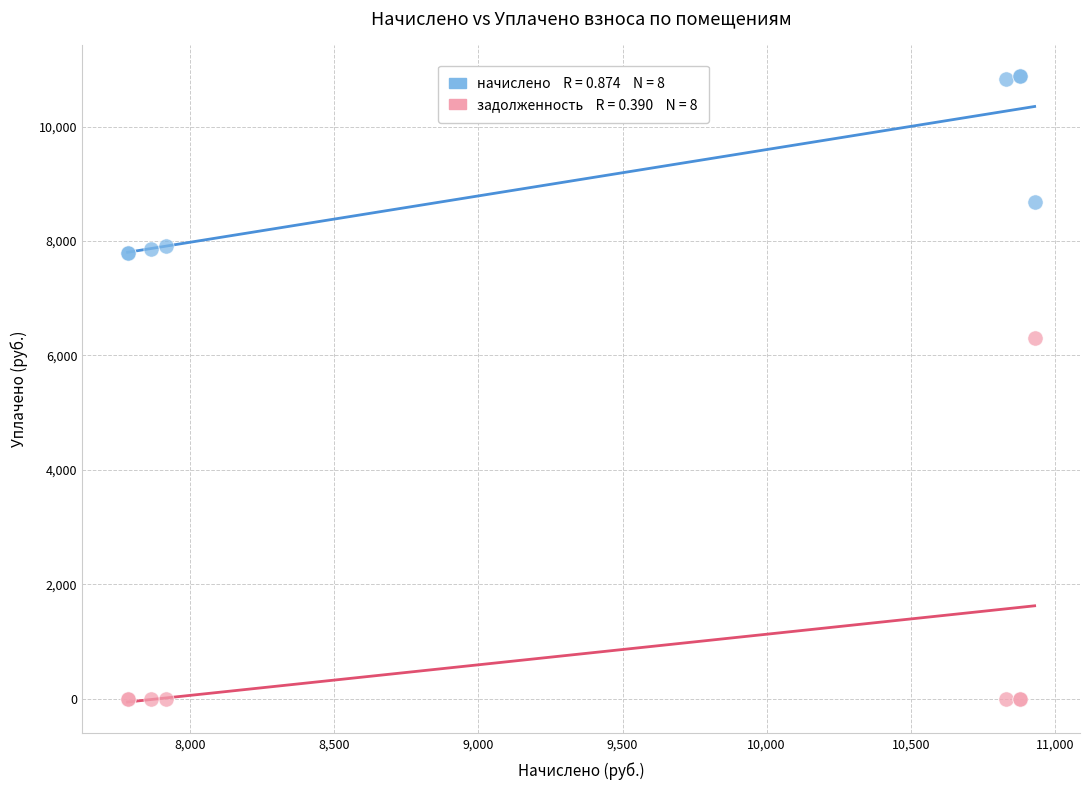

Across all series, what Y value is closest to 5440?

6303.3